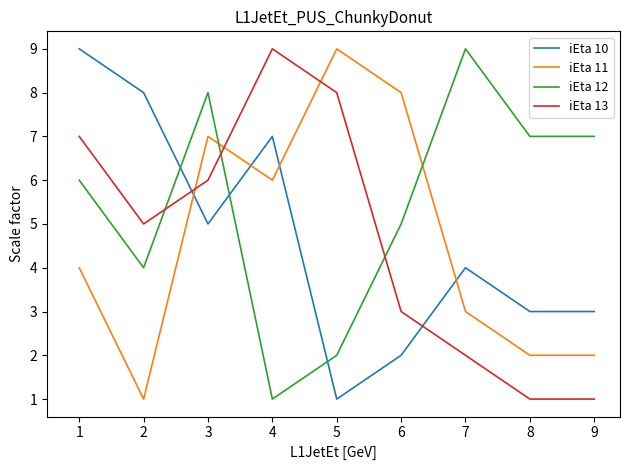

Which series ends up on top after the final intersection of iEta 10 and iEta 12?

iEta 12